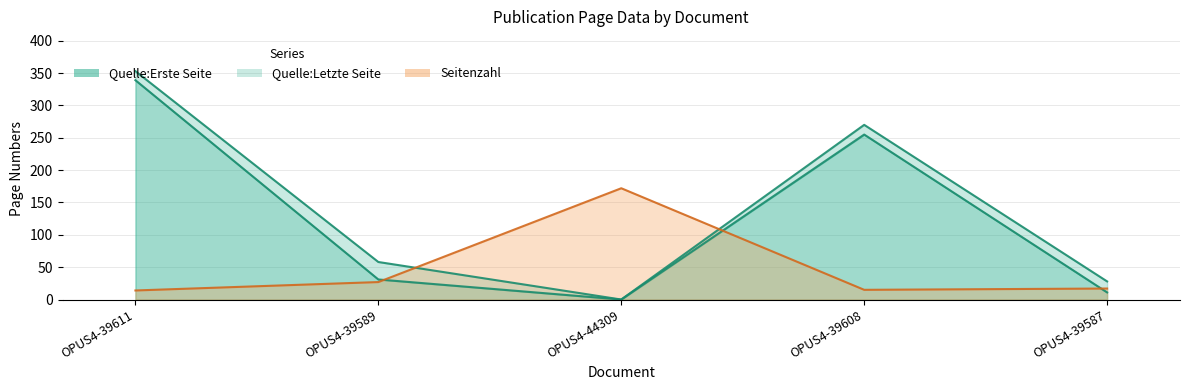

In Seitenzahl, how many points are higher than both neighbors (excluding endpoints)?

1